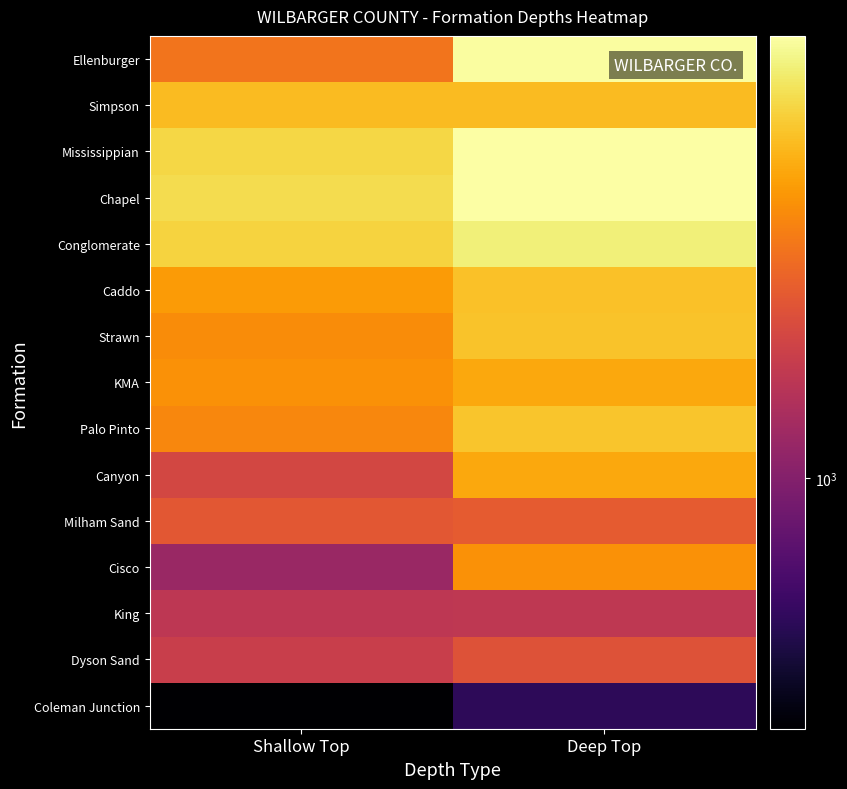

At which category does the chart reach its peak across all series?

Deep Top